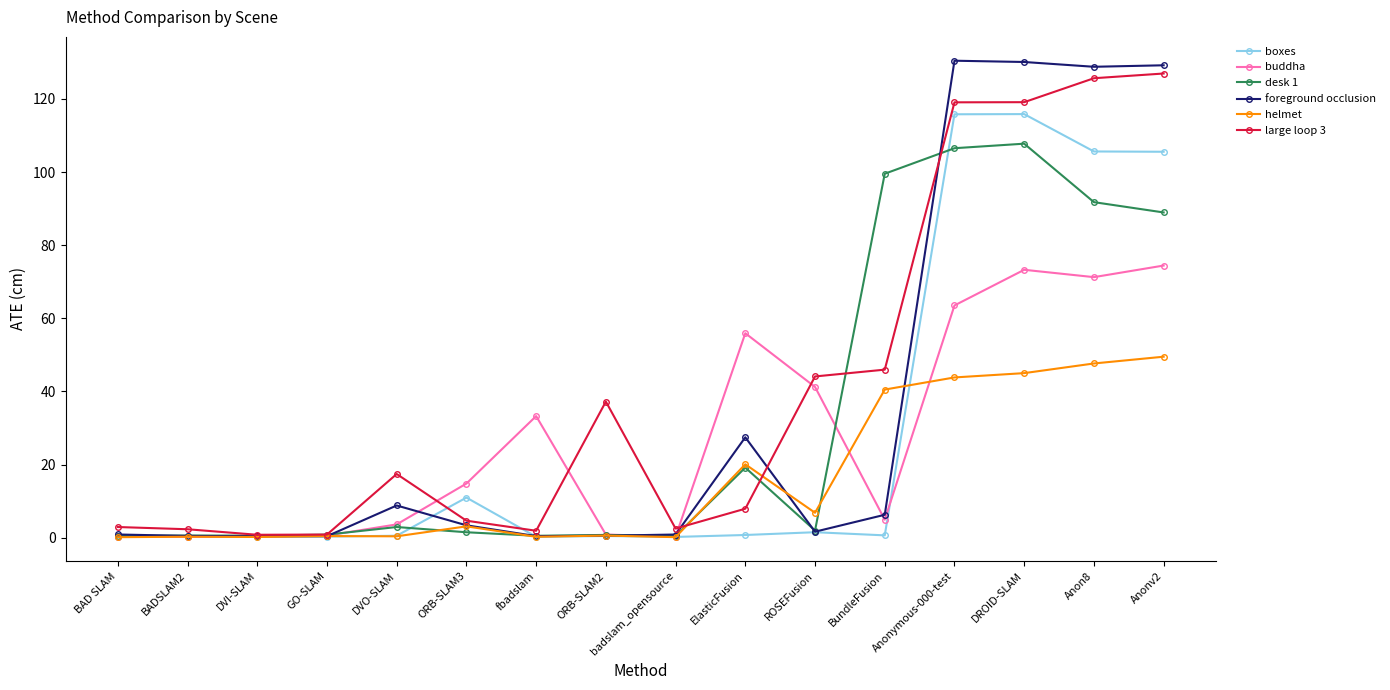

How many values in the buddha series exceed 14?

8